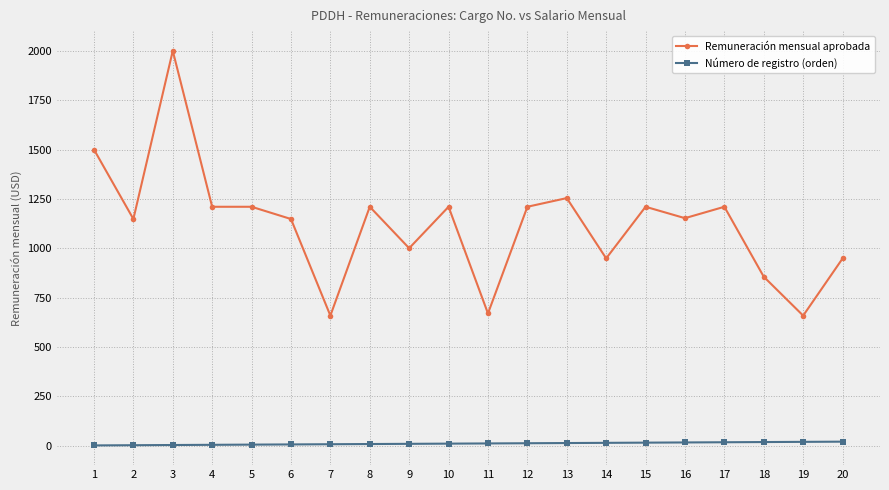

True or false: Número de registro (orden) and Remuneración mensual aprobada intersect in this chart.

False